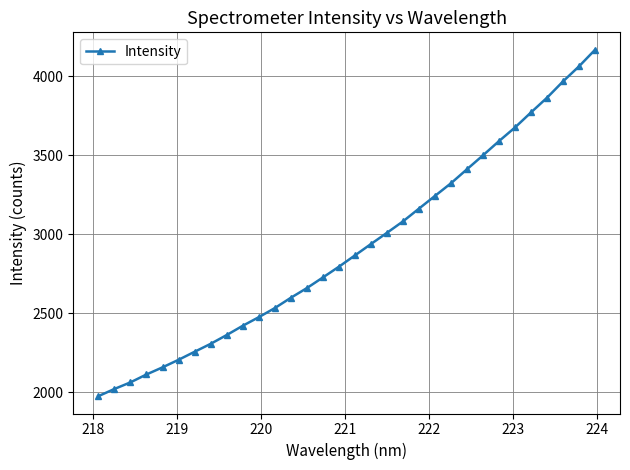

What is the maximum value shown in the chart?

4170.0